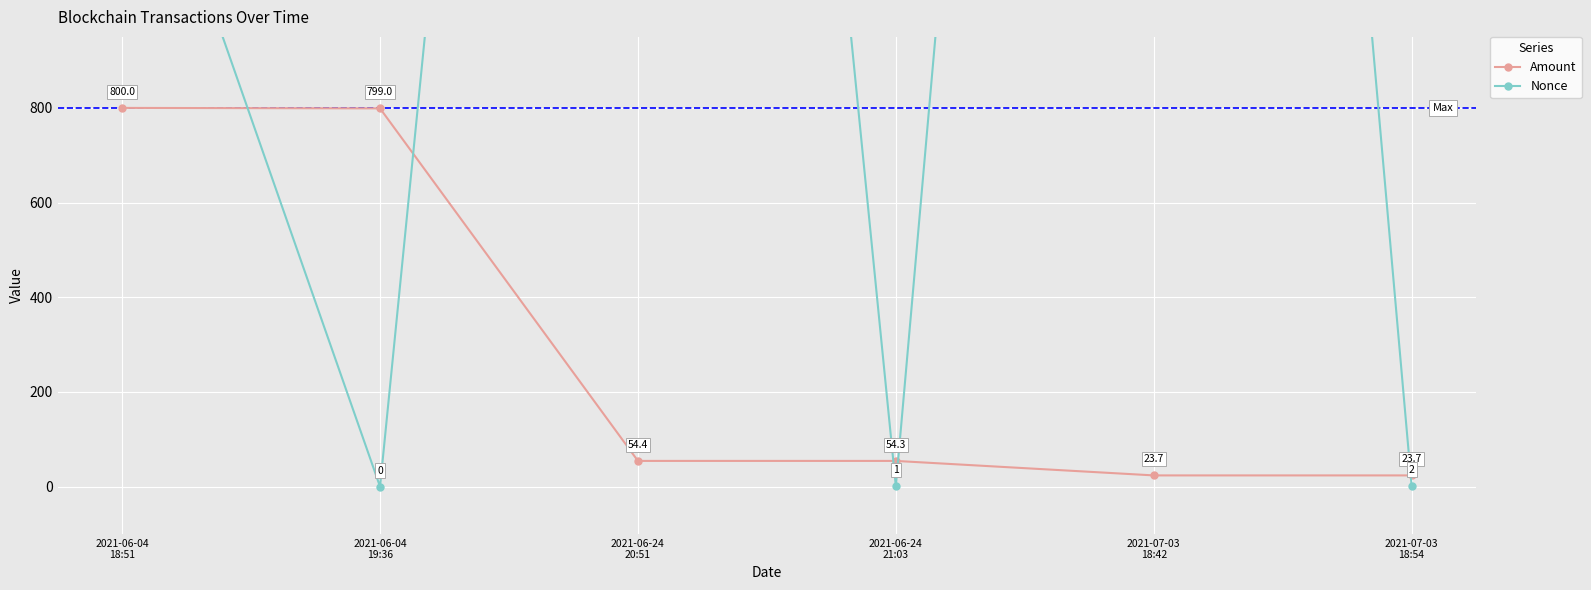

Which series has the widest spread of values?

Nonce